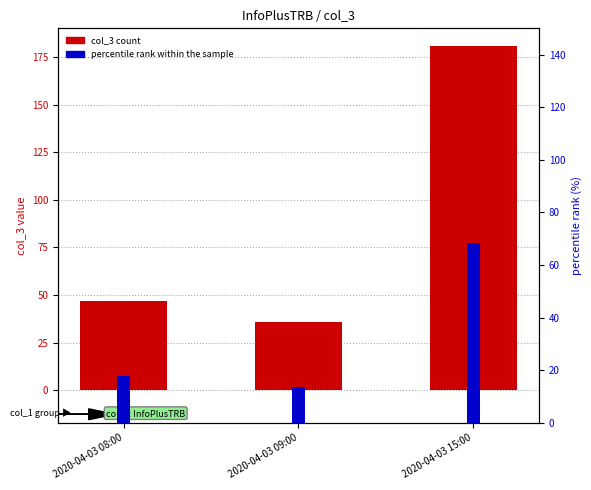

Is it true that col_3 count equals 36.0 at 2020-04-03 09:00?

True